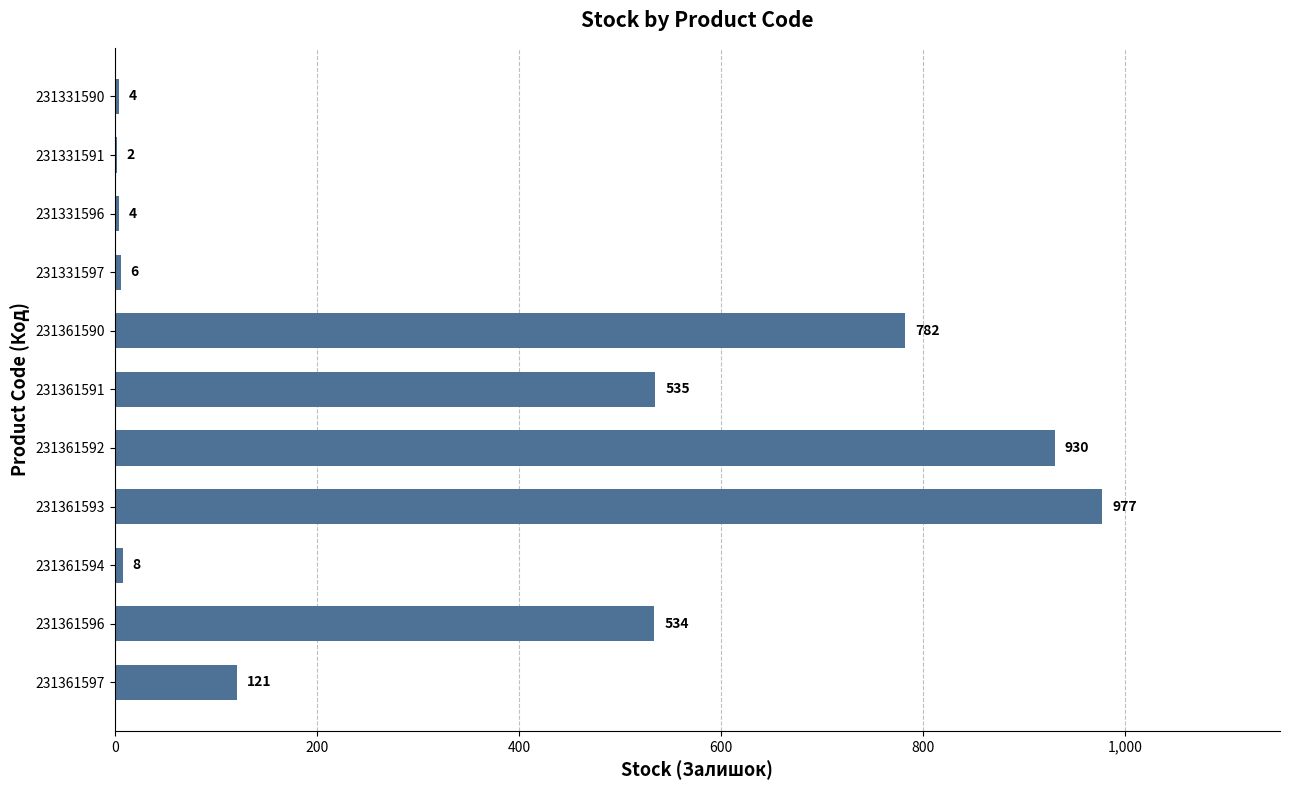

What is the sum of all values?

3903